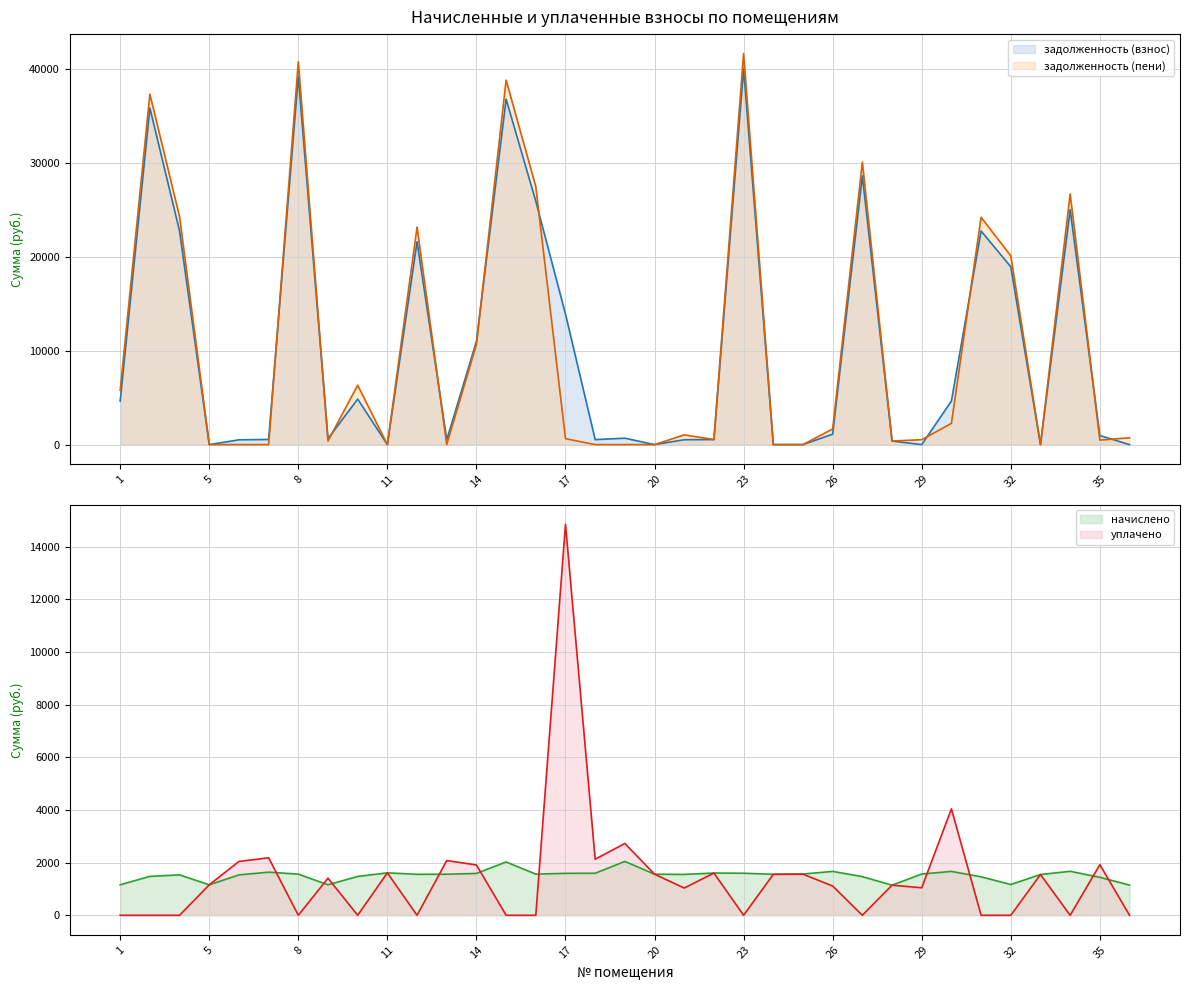

Which series has the largest total across all categories?

задолженность (пени)